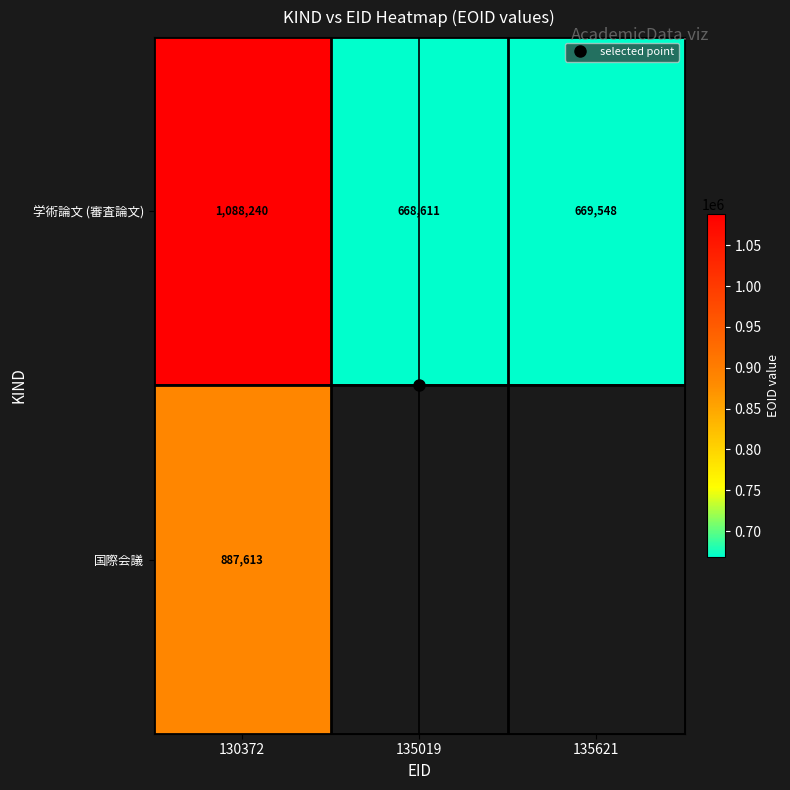

Which label corresponds to the largest value in the chart?

130372